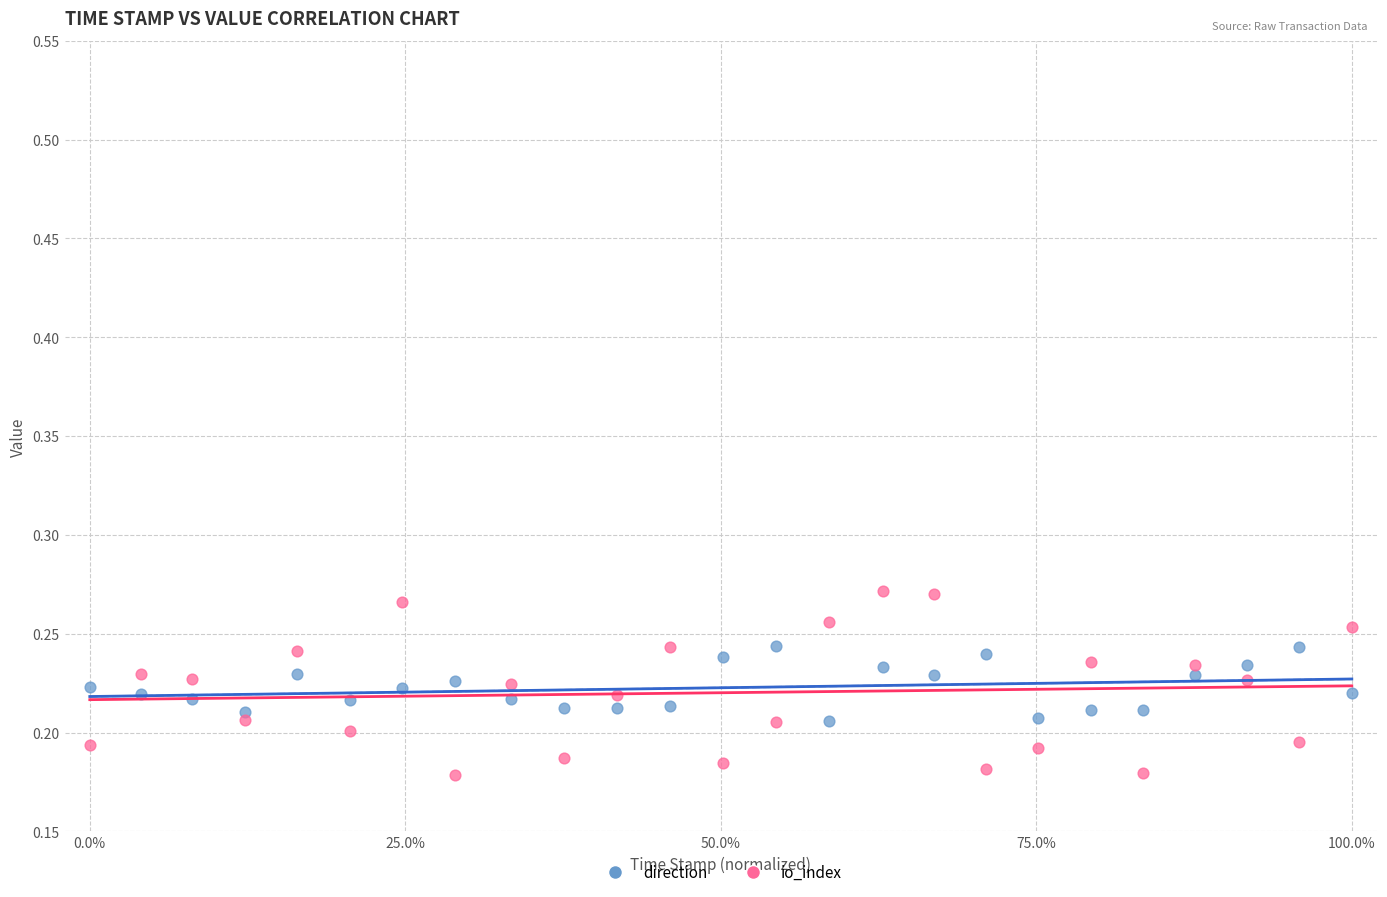

Which series reaches the maximum Y coordinate?

io_index